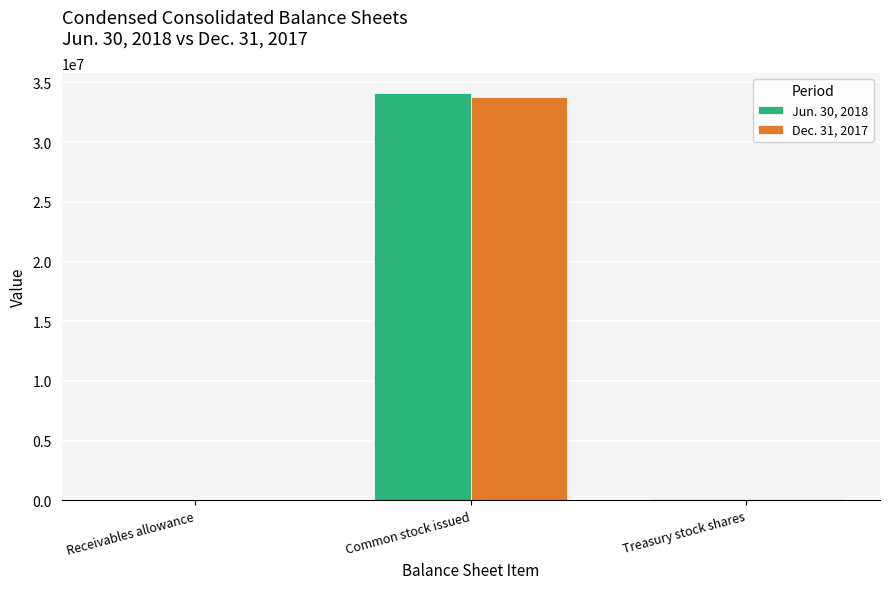

What is the sum of the Dec. 31, 2017 values at Treasury stock shares and Receivables allowance?

100007.3